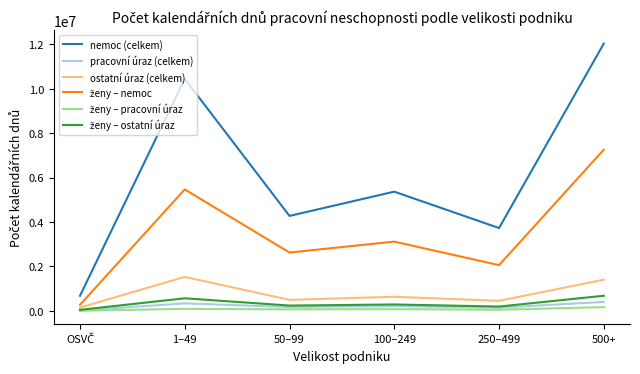

What is the greatest value displayed?

12035766